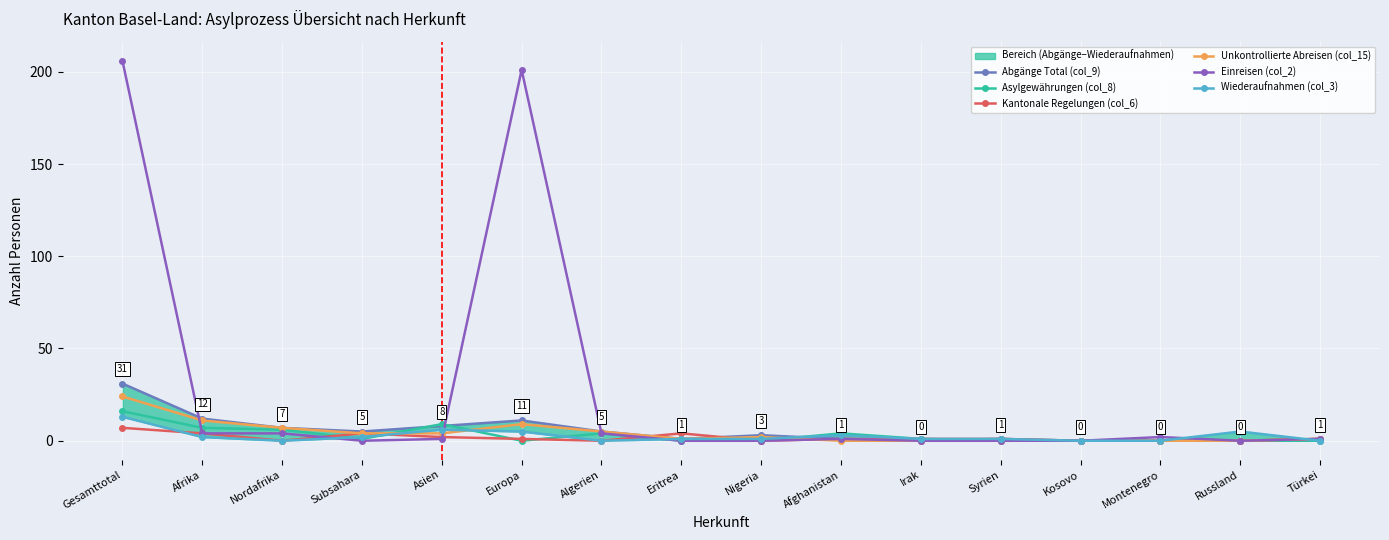

How many lines are shown in the chart?

6